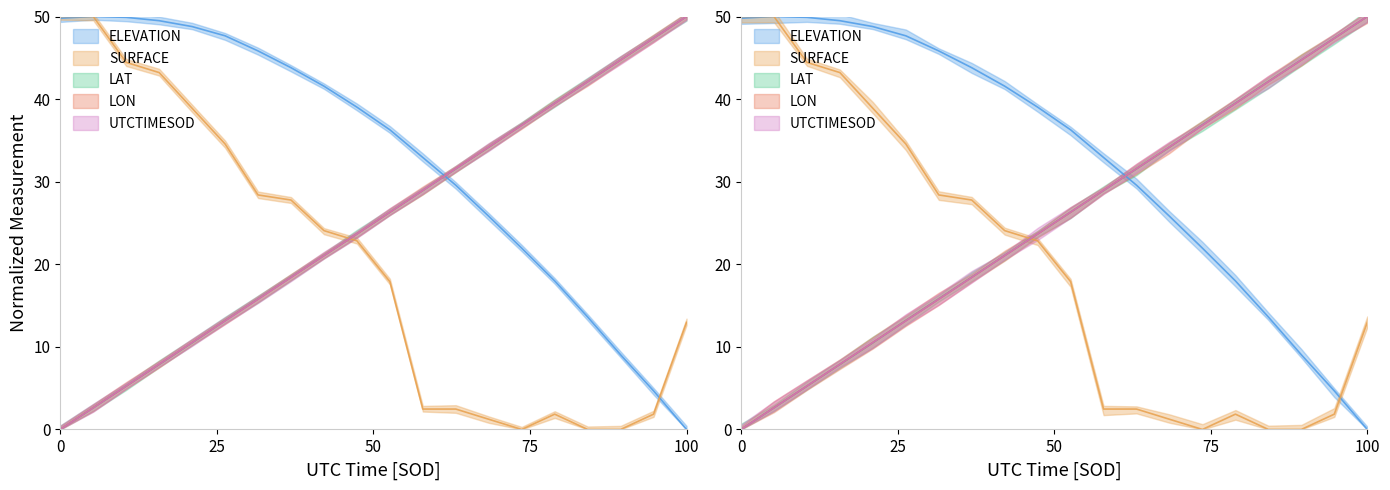

What is the average value of the LAT series?

25.0